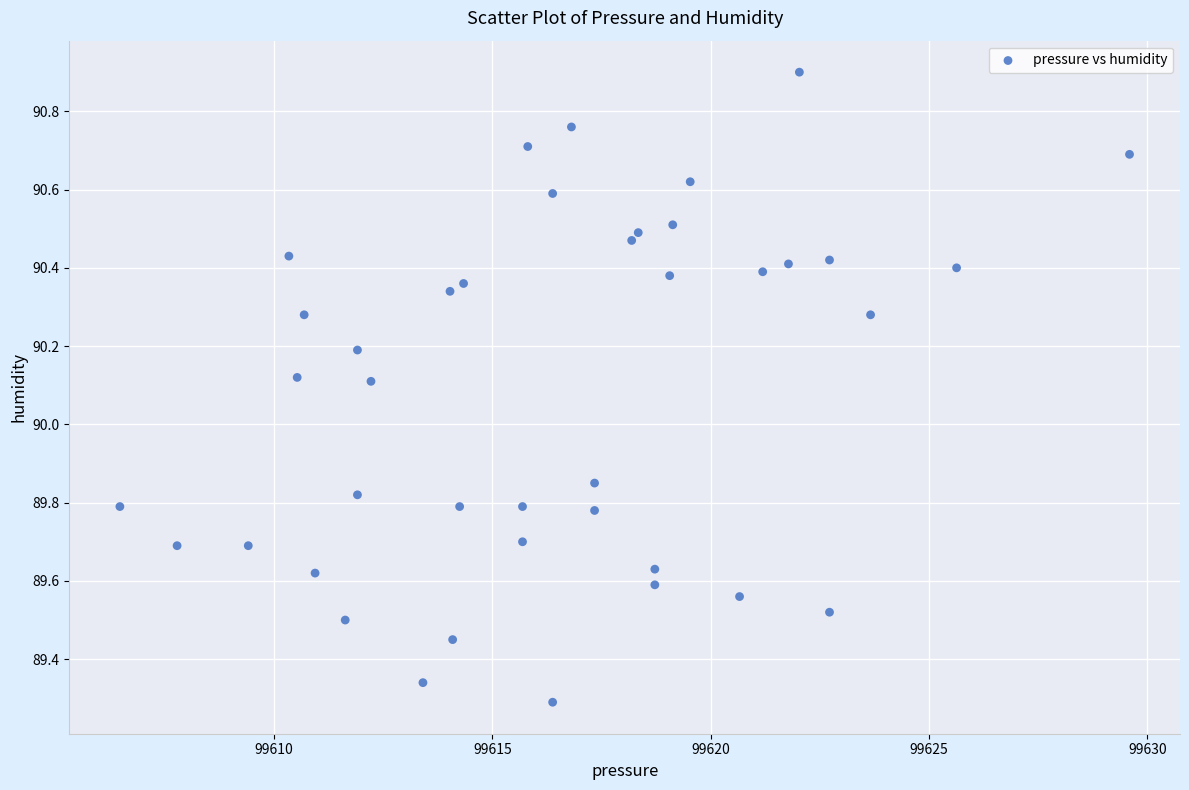

What is the range of Y values (max minus min)?

1.6